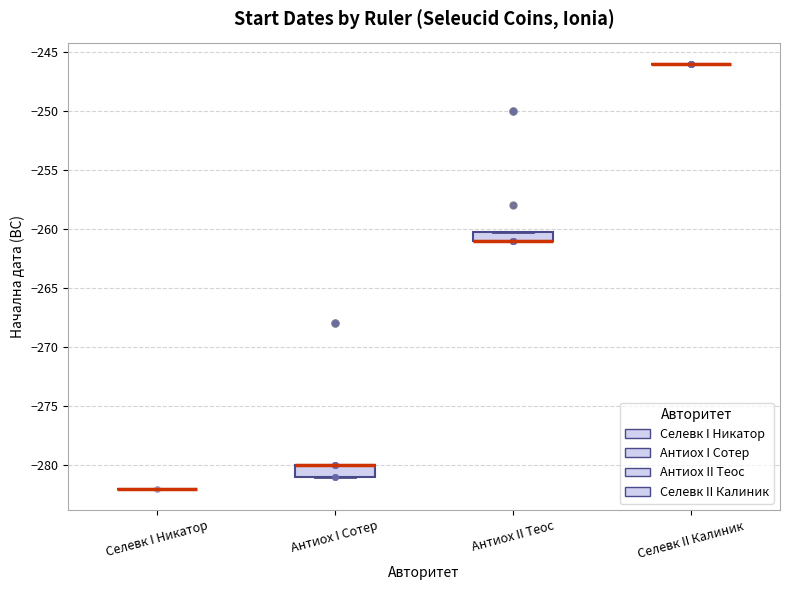

Reading left to right, read every box against the y-axis: the position of its median line, the range the box covers, and the ends of its whiskers. The values are not printed on the chart, so give them approximately, as read against the axis.

Селевк I Никатор: box collapsed to a line at -282, whiskers -282 to -282
Антиох I Сотер: median -280 (drawn on the box's upper edge), box -281 to -280, whiskers -281 to -280
Антиох II Теос: median -261 (drawn on the box's lower edge), box -261 to -260, whiskers -261 to -260
Селевк II Калиник: box collapsed to a line at -246, whiskers -246 to -246